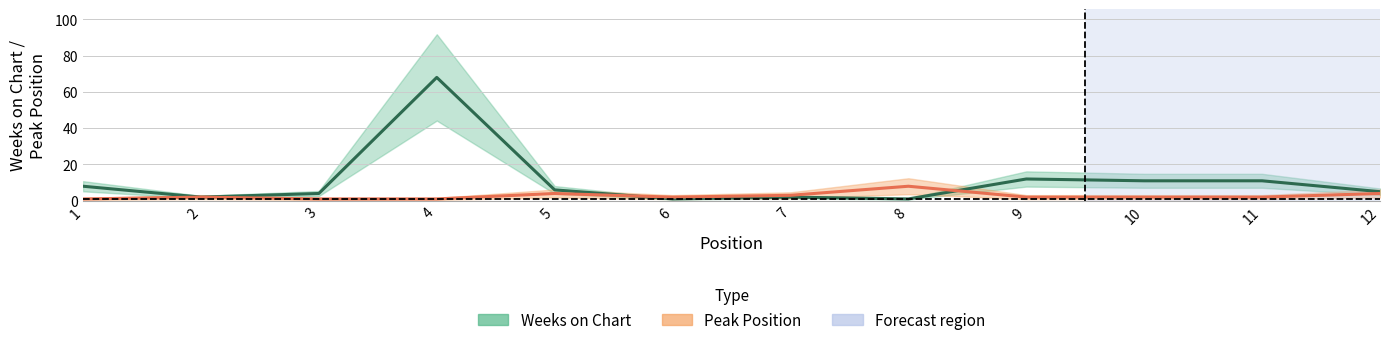

Reading left to right, transcribe all the data shown in this chart.

Weeks on Chart: 1=8	2=2	3=4	4=68	5=6	6=1	7=2	8=1	9=12	10=11	11=11	12=5
Peak Position: 1=1	2=2	3=1	4=1	5=4	6=2	7=3	8=8	9=2	10=2	11=2	12=4